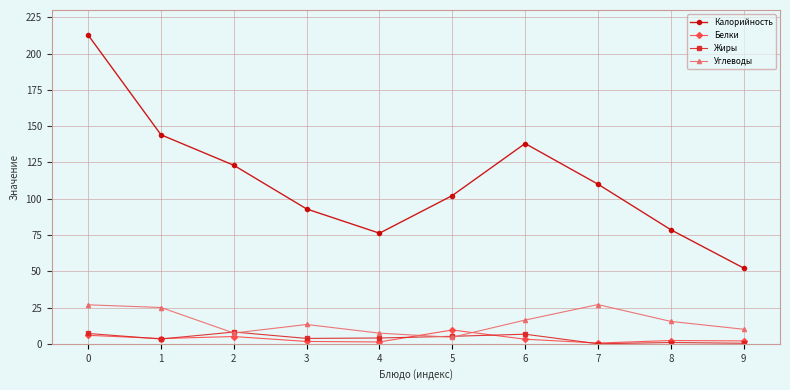

True or false: Калорийность and Углеводы intersect in this chart.

False